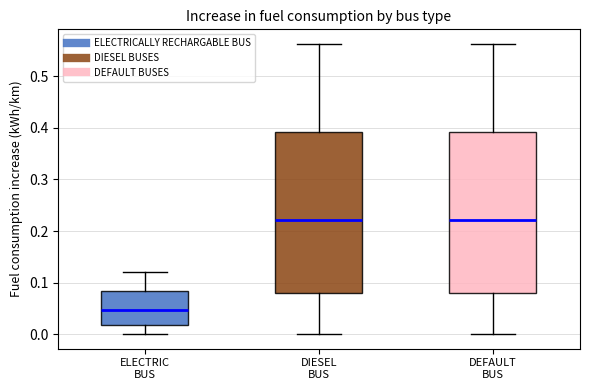

Reading left to right, read every box against the y-axis: the position of its median line, the range the box covers, and the ends of its whiskers. The values are not printed on the chart, so give them approximately, as read against the axis.

ELECTRIC BUS: median 0.05, box 0.02 to 0.08, whiskers 0.00 to 0.12
DIESEL BUS: median 0.22, box 0.08 to 0.39, whiskers 0.00 to 0.56
DEFAULT BUS: median 0.22, box 0.08 to 0.39, whiskers 0.00 to 0.56